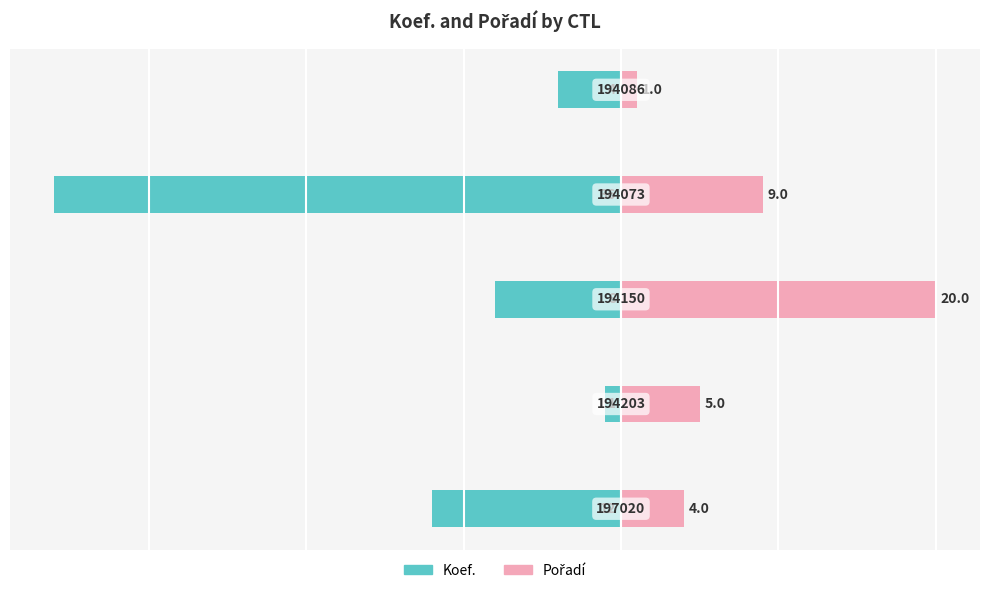

What is the difference between the maximum and minimum values in the Pořadí series?

19